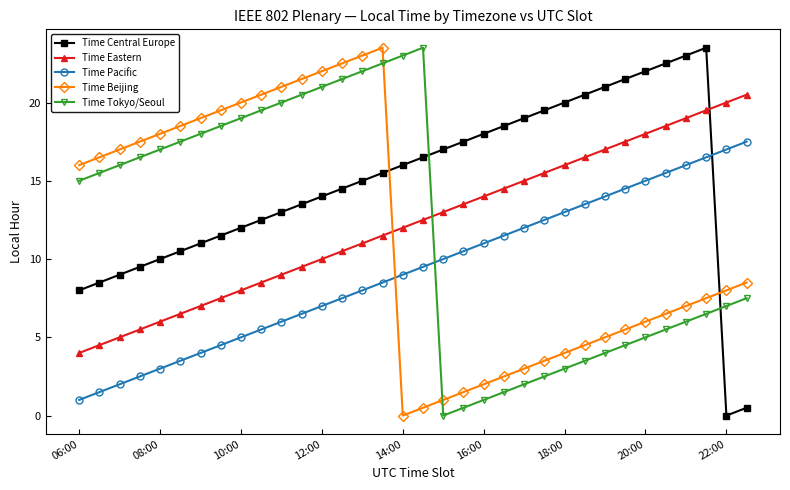

Reading left to right, extract all data points from this chart.

Time Central Europe: 8.0	8.5	9.0	9.5	10.0	10.5	11.0	11.5	12.0	12.5	13.0	13.5	14.0	14.5	15.0	15.5	16.0	16.5	17.0	17.5	18.0	18.5	19.0	19.5	20.0	20.5	21.0	21.5	22.0	22.5	23.0	23.5	0.0	0.5
Time Eastern: 4.0	4.5	5.0	5.5	6.0	6.5	7.0	7.5	8.0	8.5	9.0	9.5	10.0	10.5	11.0	11.5	12.0	12.5	13.0	13.5	14.0	14.5	15.0	15.5	16.0	16.5	17.0	17.5	18.0	18.5	19.0	19.5	20.0	20.5
Time Pacific: 1.0	1.5	2.0	2.5	3.0	3.5	4.0	4.5	5.0	5.5	6.0	6.5	7.0	7.5	8.0	8.5	9.0	9.5	10.0	10.5	11.0	11.5	12.0	12.5	13.0	13.5	14.0	14.5	15.0	15.5	16.0	16.5	17.0	17.5
Time Beijing: 16.0	16.5	17.0	17.5	18.0	18.5	19.0	19.5	20.0	20.5	21.0	21.5	22.0	22.5	23.0	23.5	0.0	0.5	1.0	1.5	2.0	2.5	3.0	3.5	4.0	4.5	5.0	5.5	6.0	6.5	7.0	7.5	8.0	8.5
Time Tokyo/Seoul: 15.0	15.5	16.0	16.5	17.0	17.5	18.0	18.5	19.0	19.5	20.0	20.5	21.0	21.5	22.0	22.5	23.0	23.5	0.0	0.5	1.0	1.5	2.0	2.5	3.0	3.5	4.0	4.5	5.0	5.5	6.0	6.5	7.0	7.5